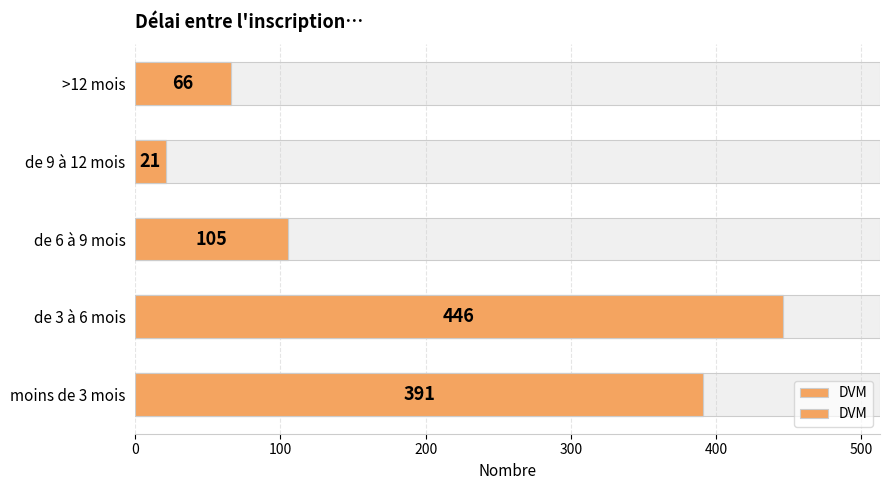

What is the difference between the maximum and second lowest values?

380